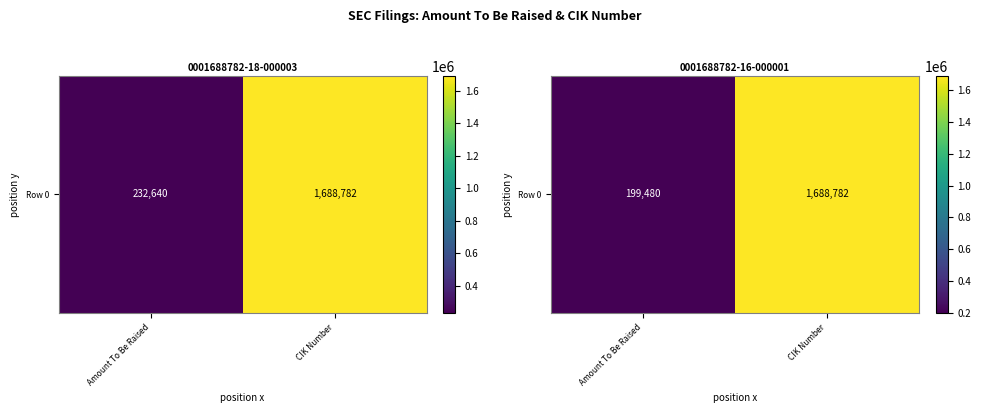

What is the difference between the values at CIK Number and Amount To Be Raised?

1489302